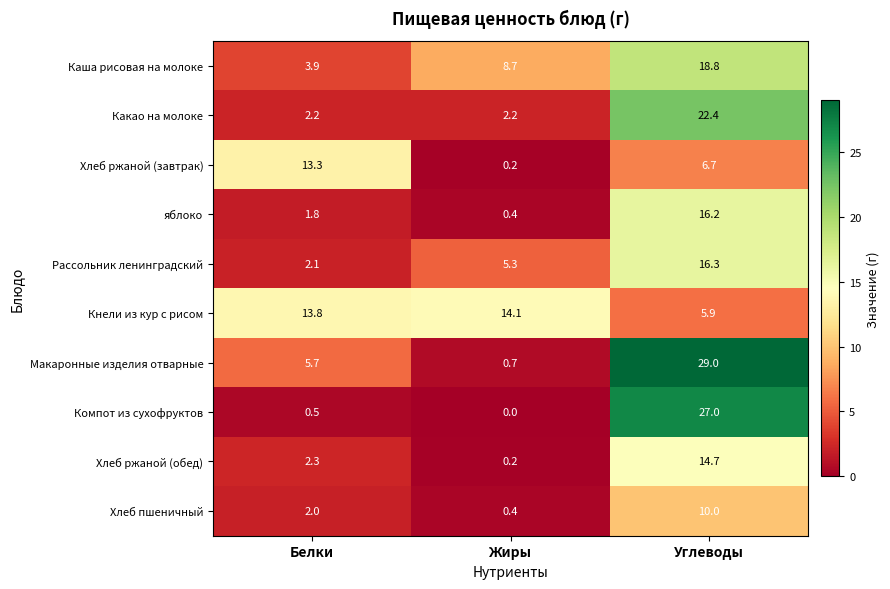

What is the difference between the highest and lowest values at Белки?

13.3